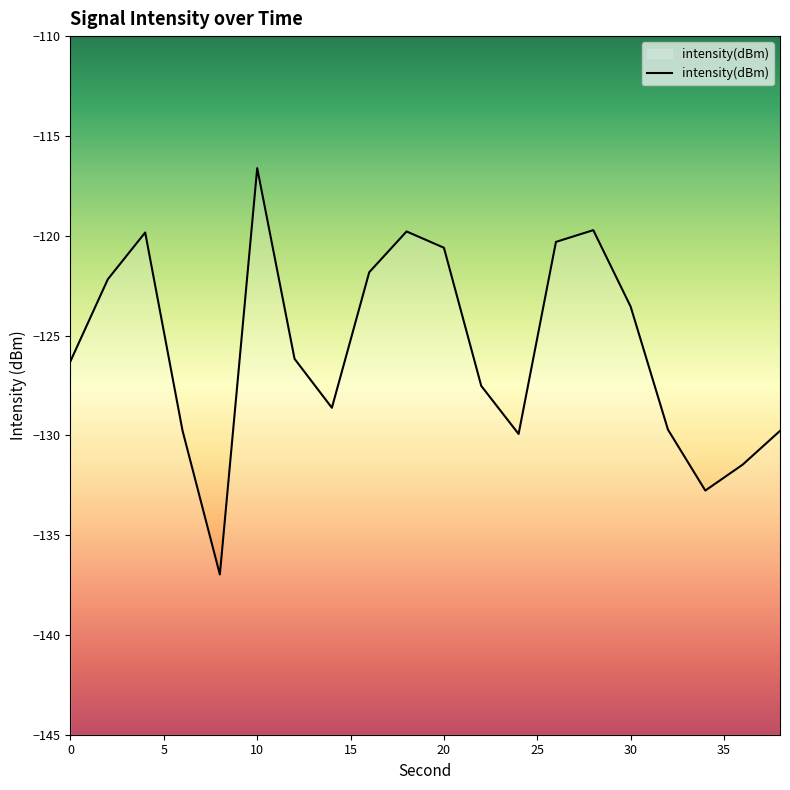

The value at 30 is -202.6. True or false?

False